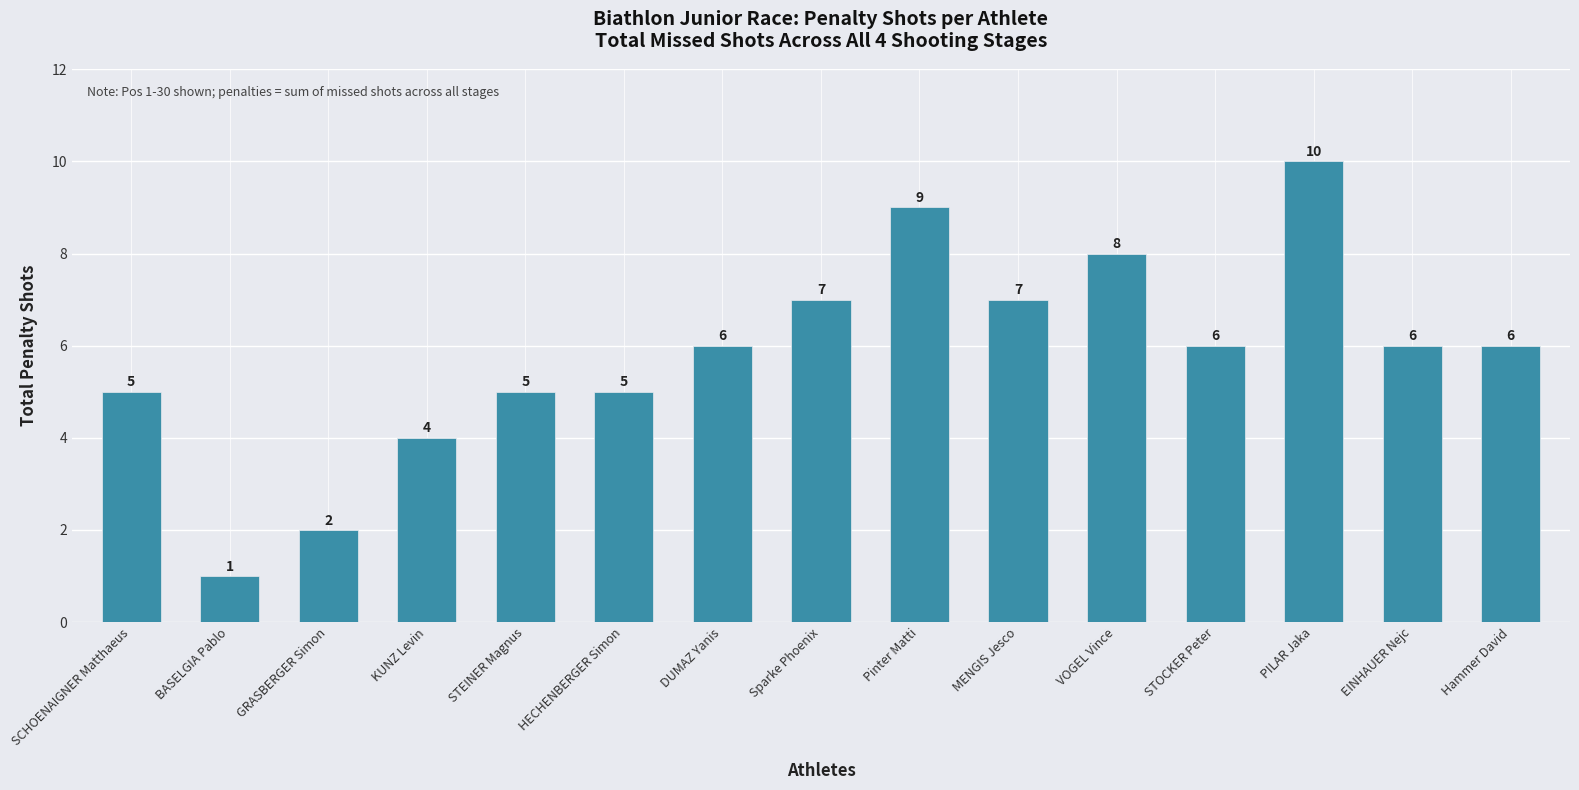

The chart shows a value of 1 at BASELGIA Pablo. True or false?

True